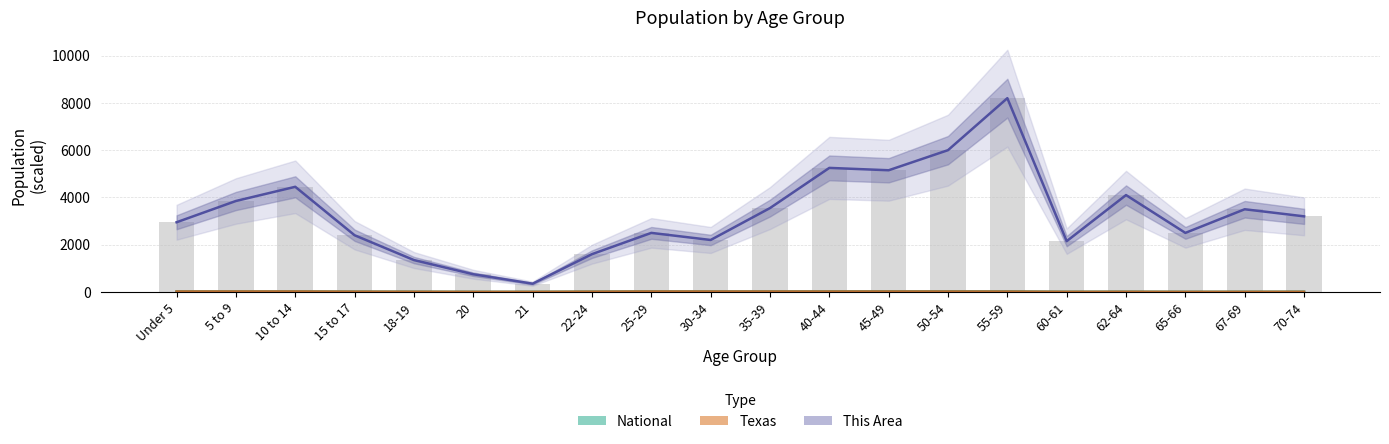

What value does the National series have at 70-74?

9.3